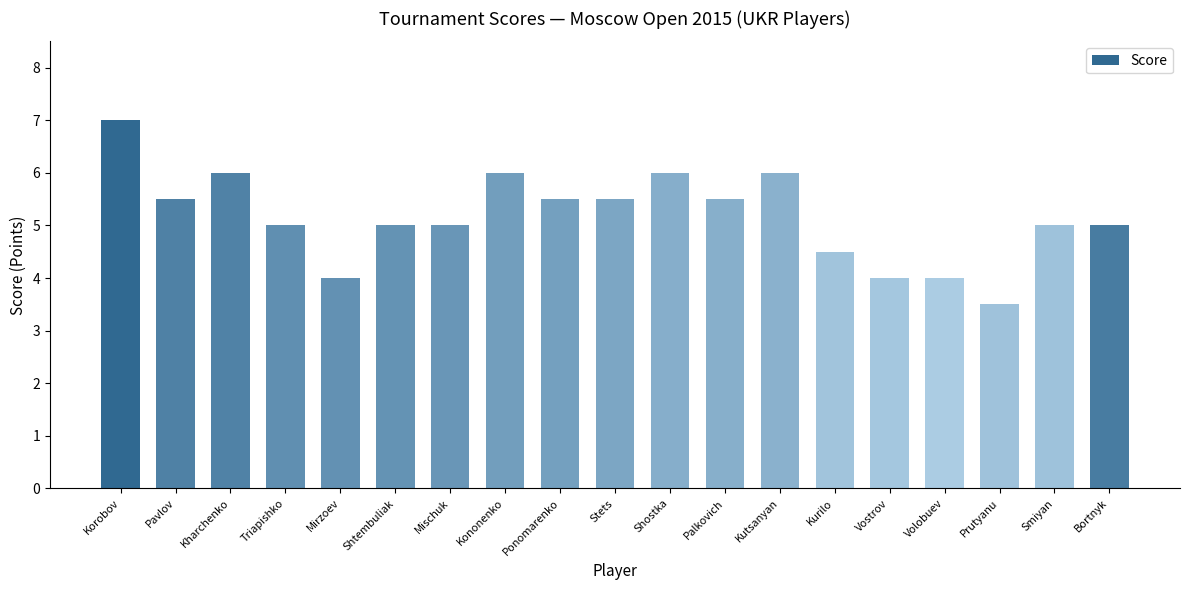

What is the change in value from Kharchenko to Stets?

-0.5